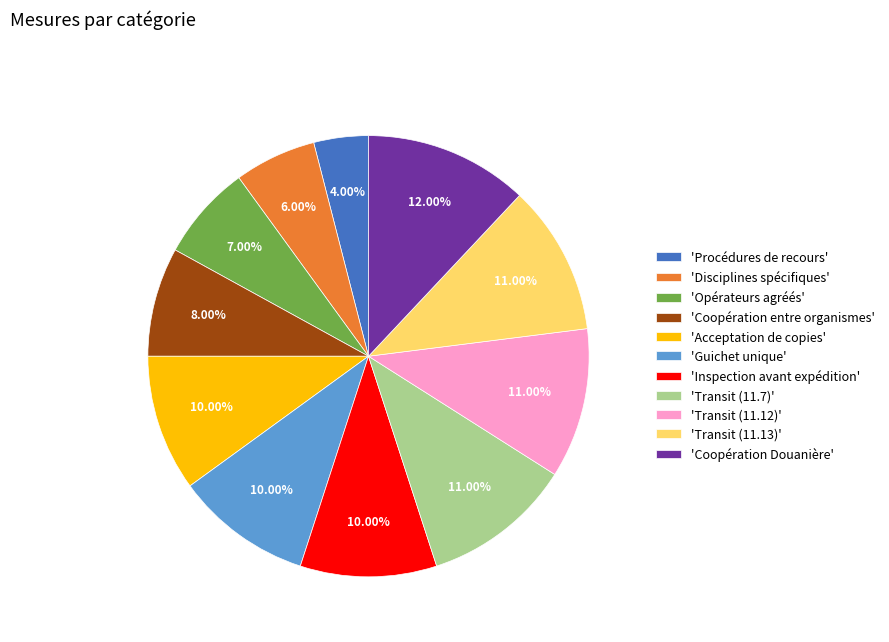

Combined, do 'Acceptation de copies' and 'Inspection avant expédition' account for over 50%?

No